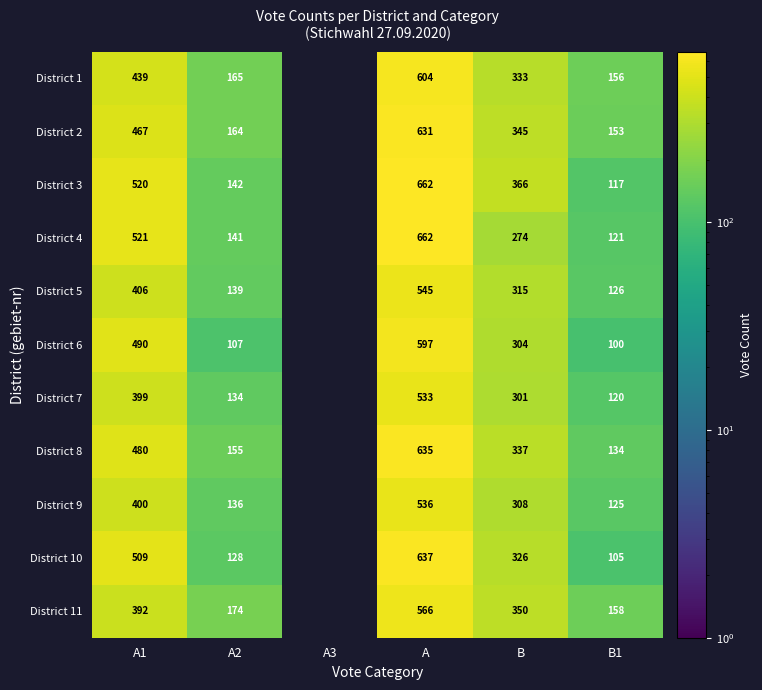

Rank the series at B from highest to lowest value.

District 3, District 11, District 2, District 8, District 1, District 10, District 5, District 9, District 6, District 7, District 4